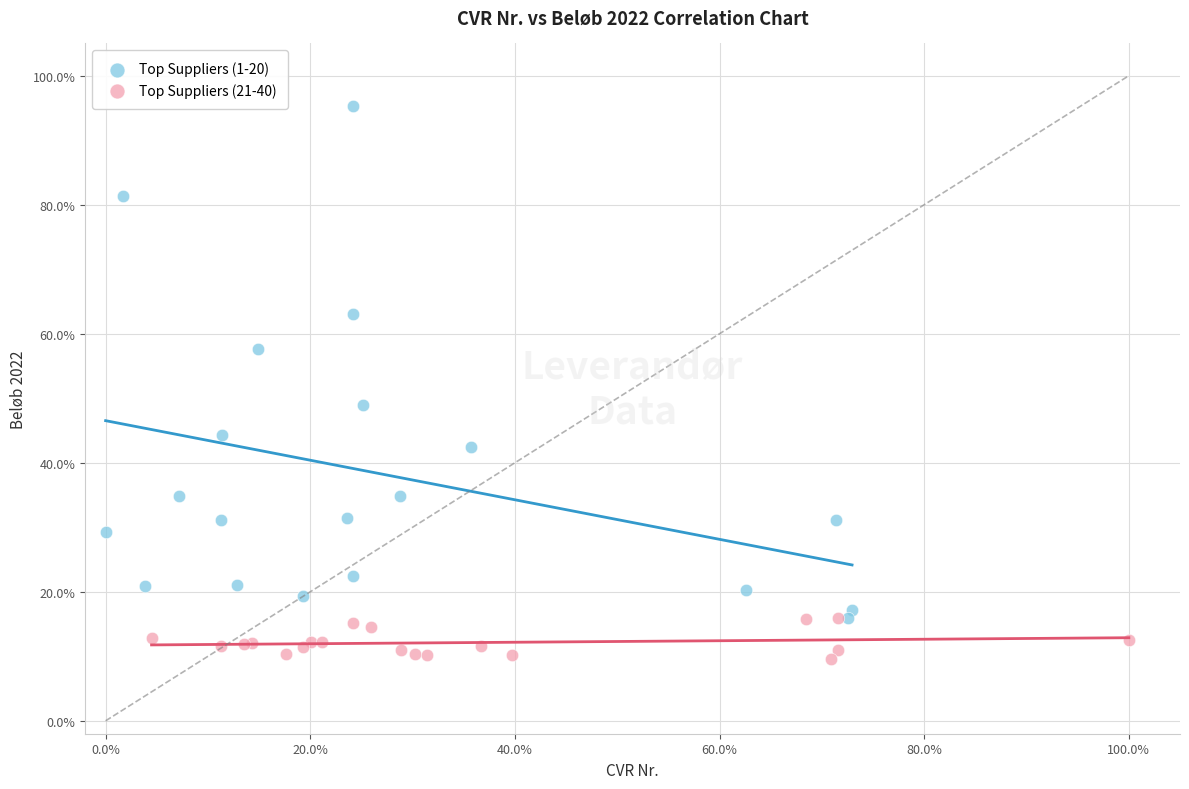

Which series contains the lowest Y value?

Top Suppliers (21-40)